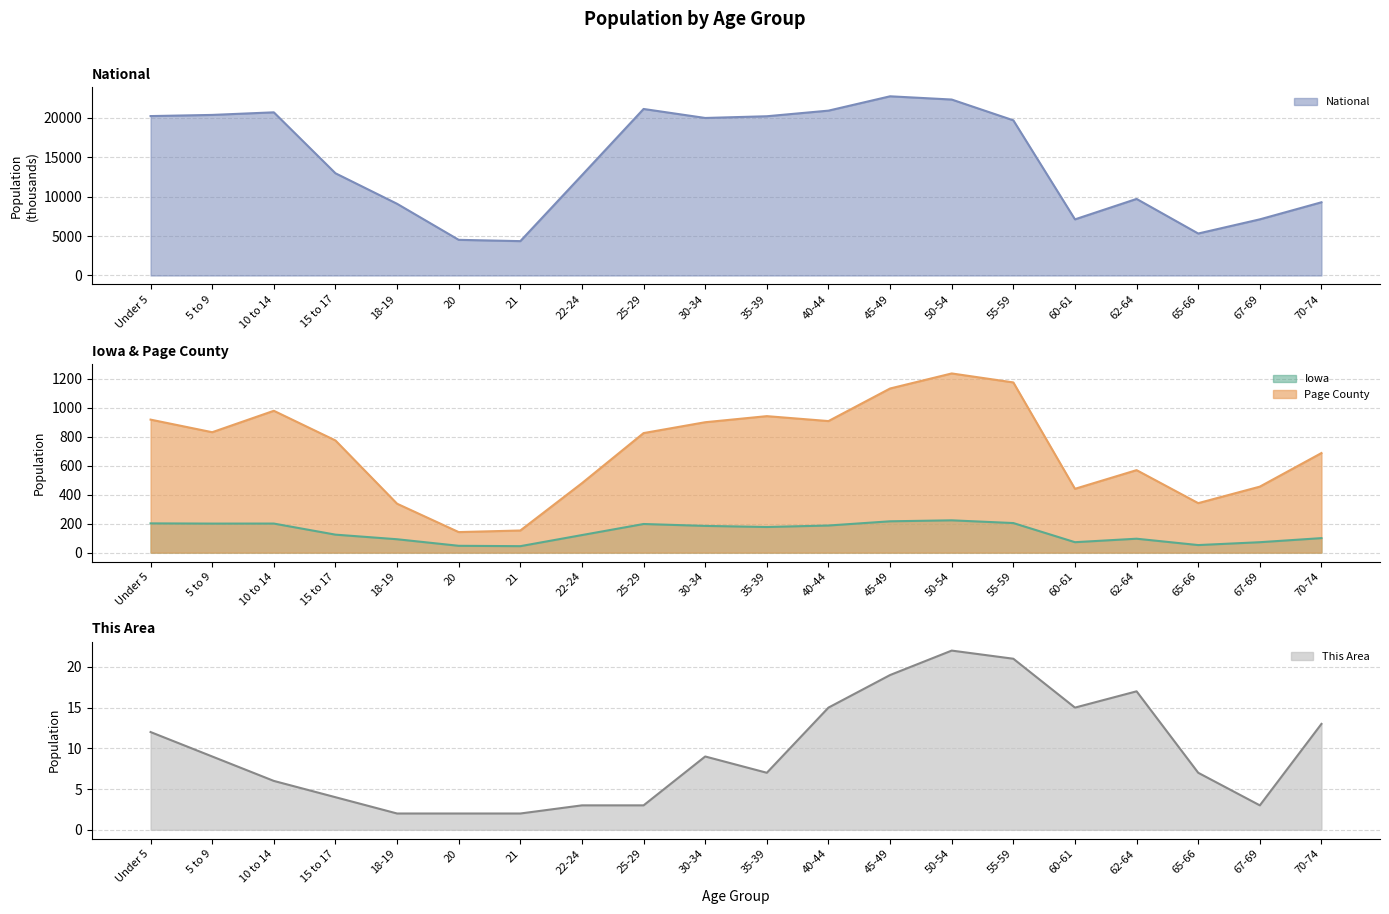

Reading left to right, list all the values displayed in this chart.

This Area: Under 5=12.0	5 to 9=9.0	10 to 14=6.0	15 to 17=4.0	18-19=2.0	20=2.0	21=2.0	22-24=3.0	25-29=3.0	30-34=9.0	35-39=7.0	40-44=15.0	45-49=19.0	50-54=22.0	55-59=21.0	60-61=15.0	62-64=17.0	65-66=7.0	67-69=3.0	70-74=13.0
Page County: Under 5=919.0	5 to 9=832.0	10 to 14=980.0	15 to 17=775.0	18-19=338.0	20=142.0	21=153.0	22-24=480.0	25-29=826.0	30-34=901.0	35-39=943.0	40-44=909.0	45-49=1134.0	50-54=1238.0	55-59=1176.0	60-61=441.0	62-64=570.0	65-66=342.0	67-69=456.0	70-74=688.0
Iowa: Under 5=202.1	5 to 9=200.6	10 to 14=200.9	15 to 17=124.3	18-19=92.5	20=47.2	21=44.7	22-24=121.4	25-29=197.8	30-34=184.7	35-39=177.1	40-44=187.4	45-49=216.5	50-54=223.2	55-59=204.4	60-61=72.2	62-64=96.2	65-66=52.3	67-69=72.1	70-74=100.3
National: Under 5=20201.4	5 to 9=20348.7	10 to 14=20677.2	15 to 17=12954.3	18-19=9086.1	20=4519.1	21=4354.3	22-24=12712.6	25-29=21101.8	30-34=19962.1	35-39=20179.6	40-44=20891.0	45-49=22708.6	50-54=22298.1	55-59=19664.8	60-61=7113.7	62-64=9704.2	65-66=5319.9	67-69=7115.4	70-74=9278.2